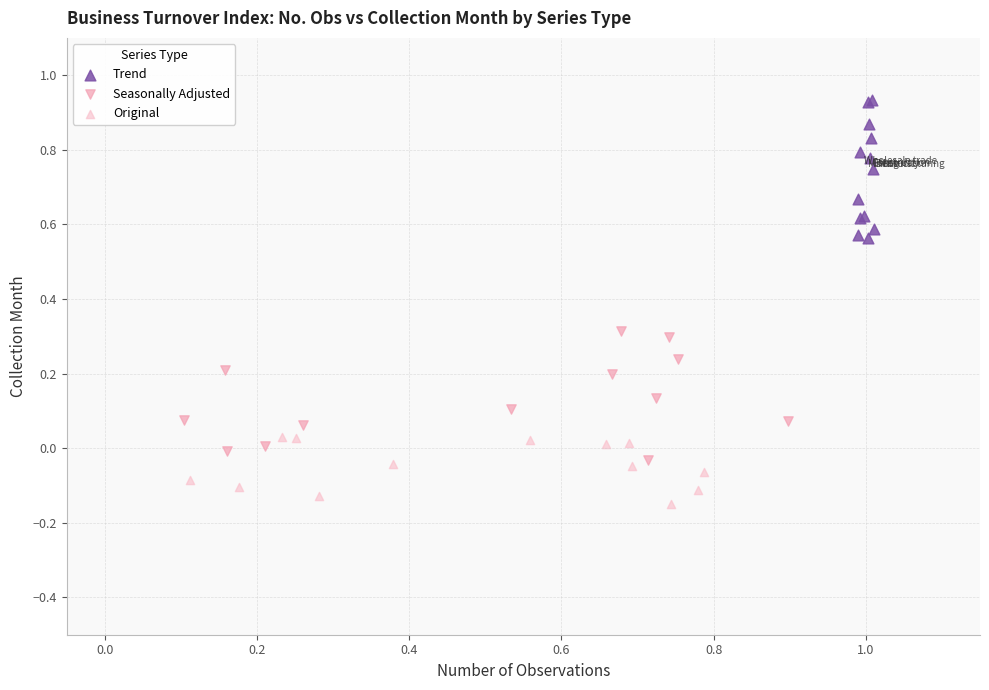

Which series contains the lowest Y value?

Original